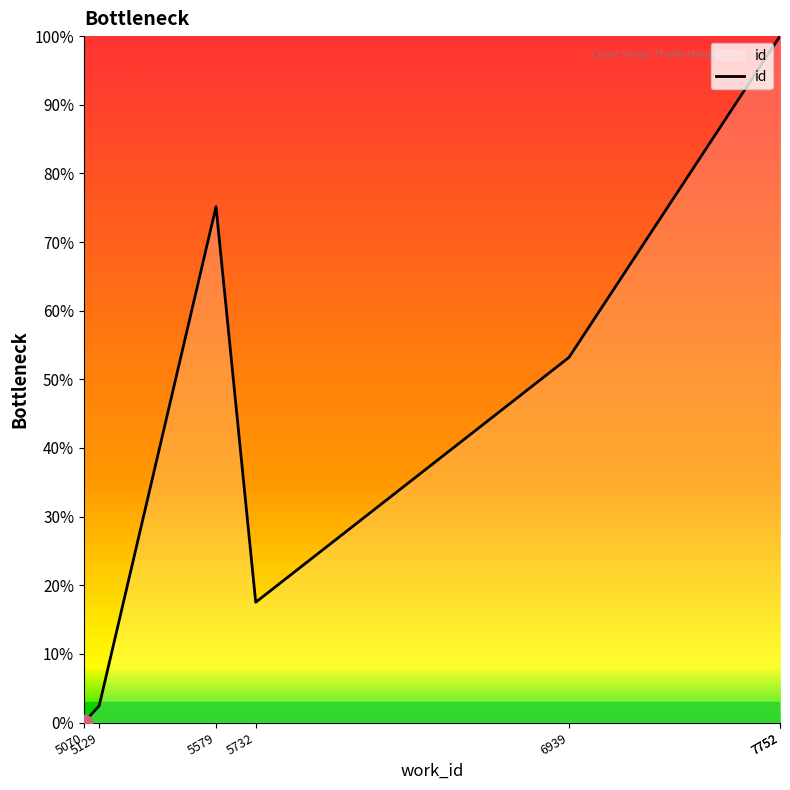

Which category has the highest value across all series?

7752